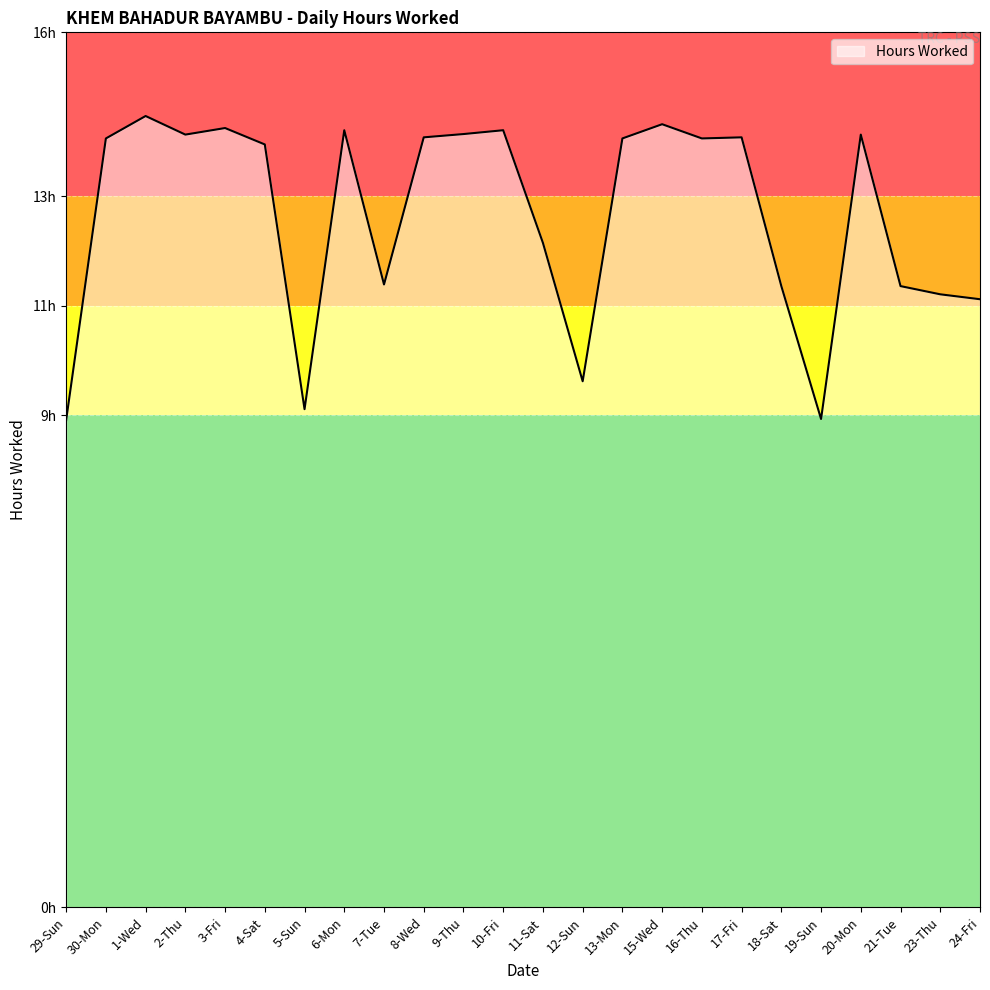

What is the label of the 7th point from the right?

17-Fri